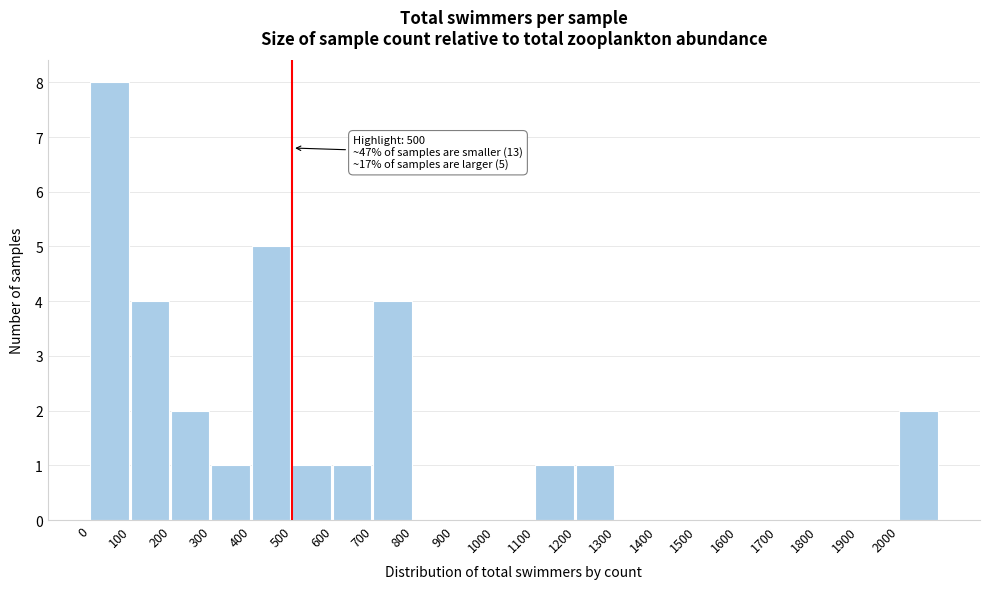

Which range on the x-axis has the tallest bar?

0 to 100